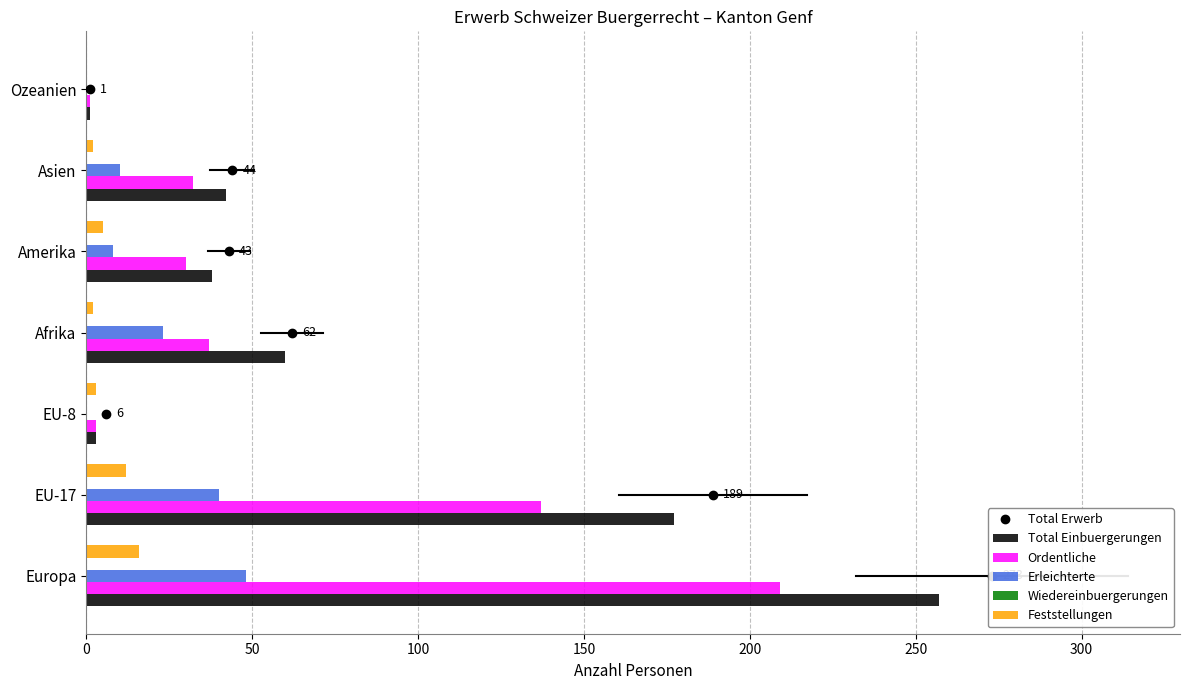

Is the value of Total Einbuergerungen at Ozeanien greater than the value of Erleichterte at Afrika?

No